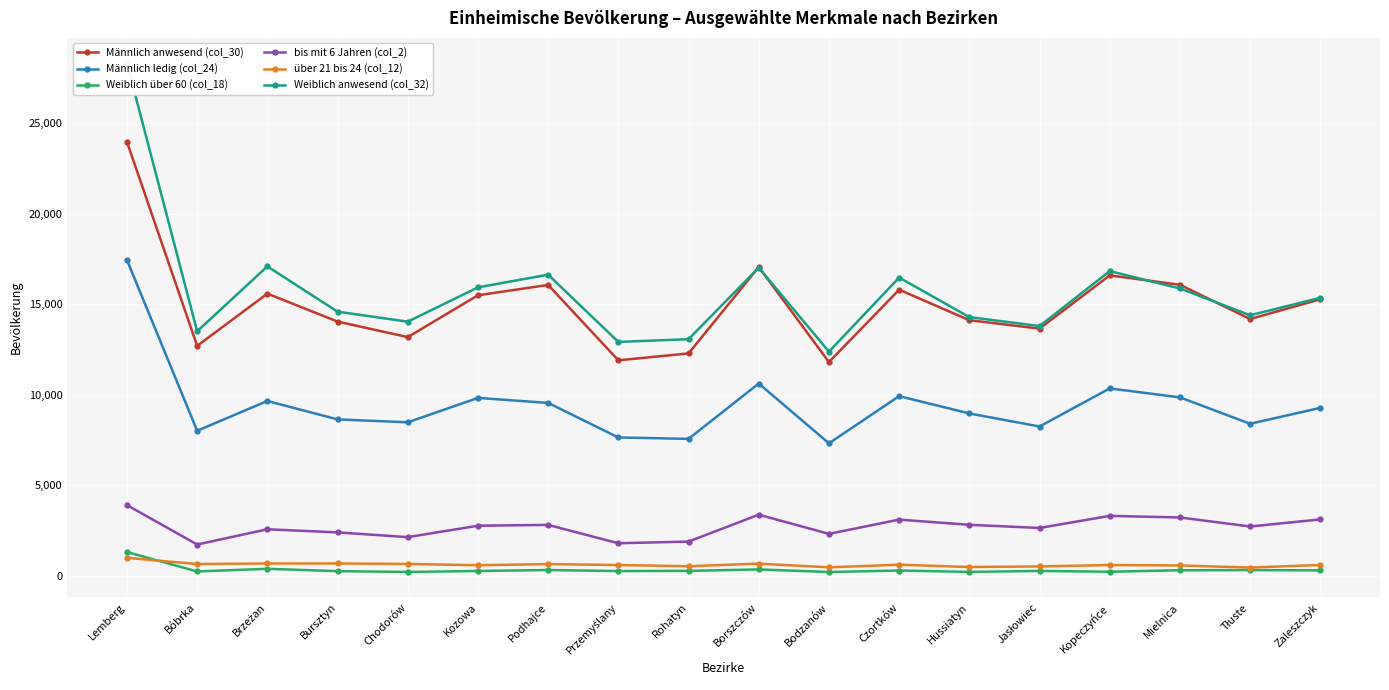

Count the number of data series in this chart.

6